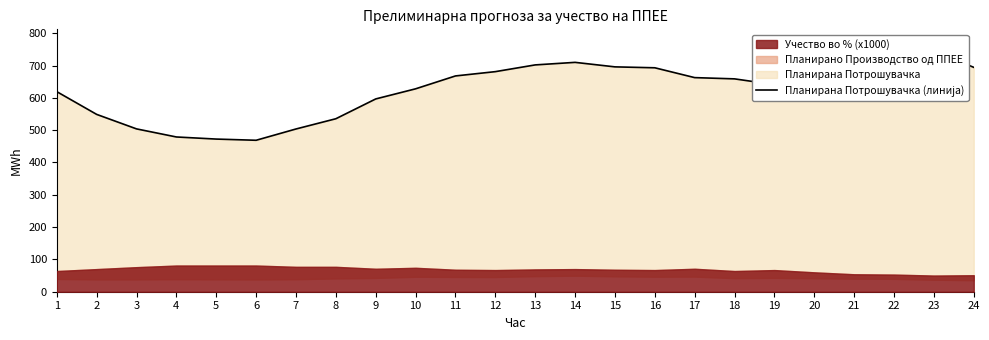

What is the ratio of the value at 9 to the value at 16?

0.9